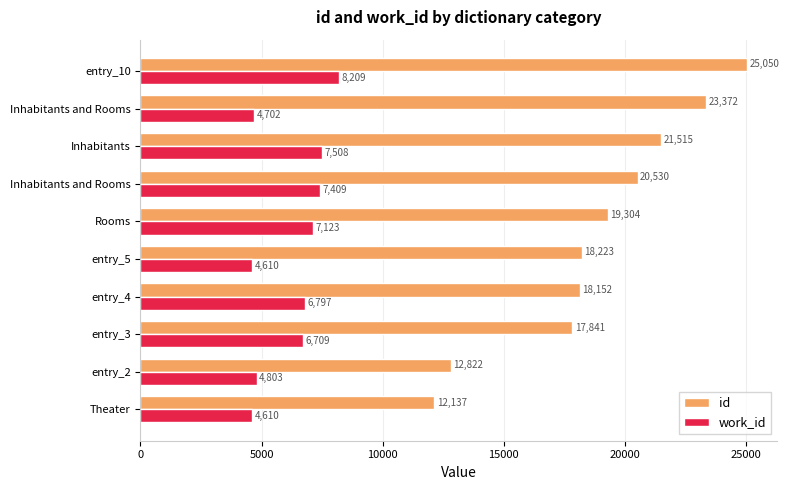

What is the difference between the maximum and minimum values in the id series?

12913